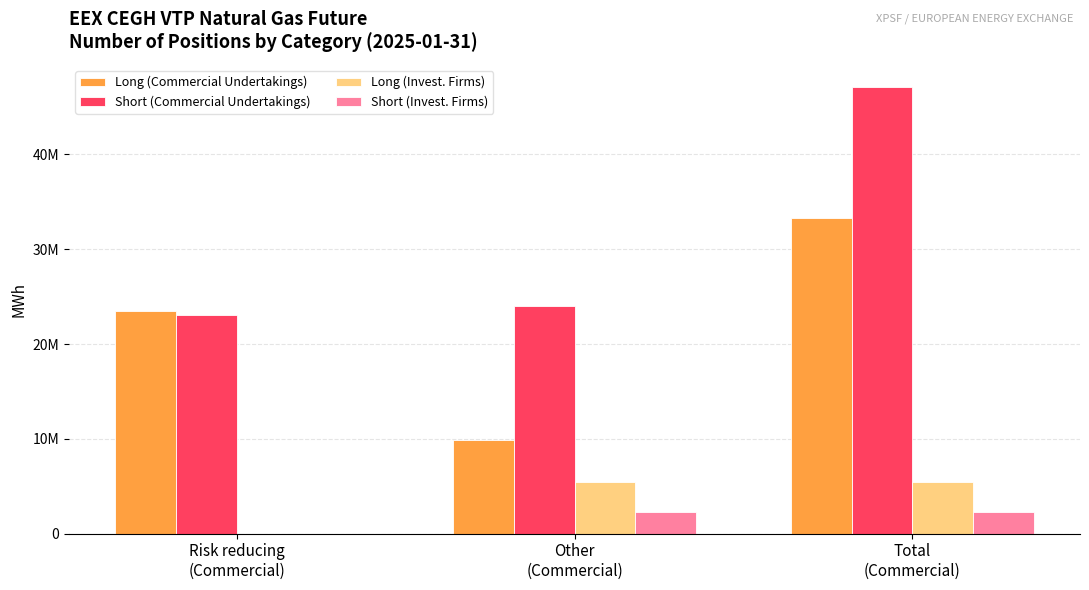

Which series has the widest spread of values?

Short (Commercial Undertakings)